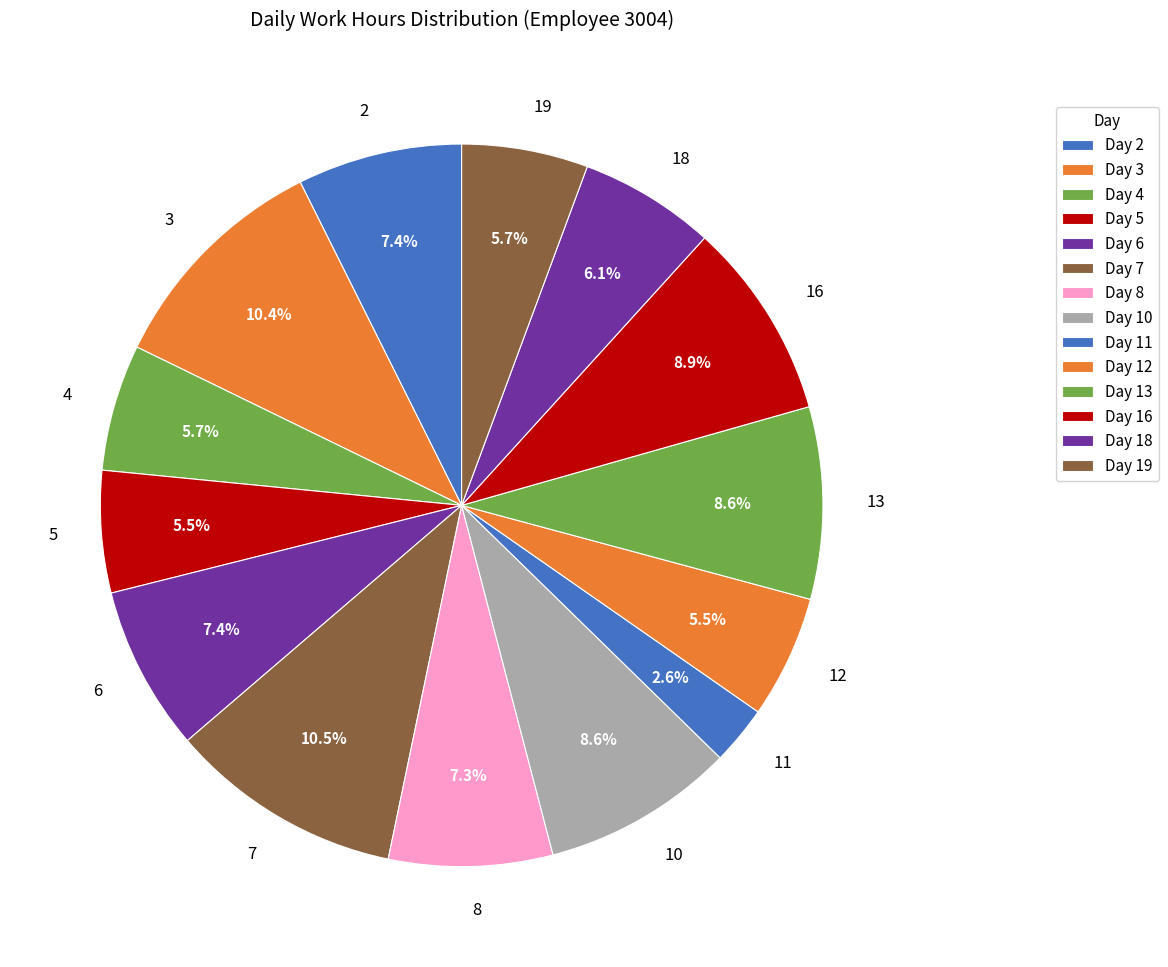

What percentage do 5 and 12 together represent?

11.0%